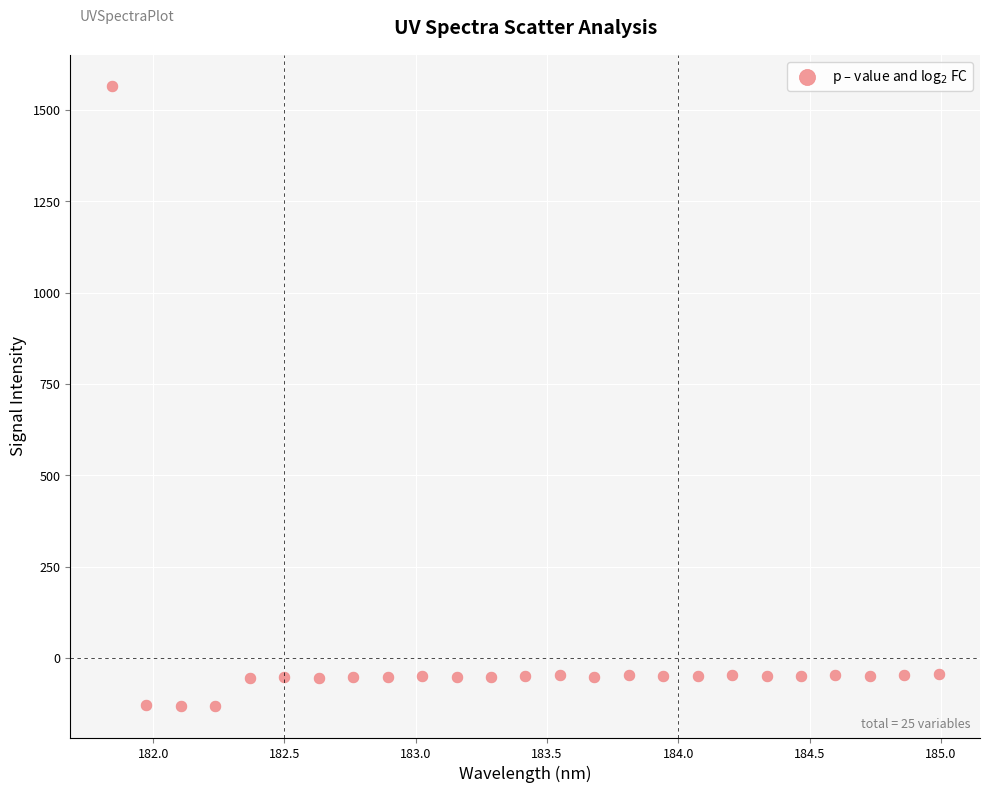

What is the range of X values (max minus min)?

3.1